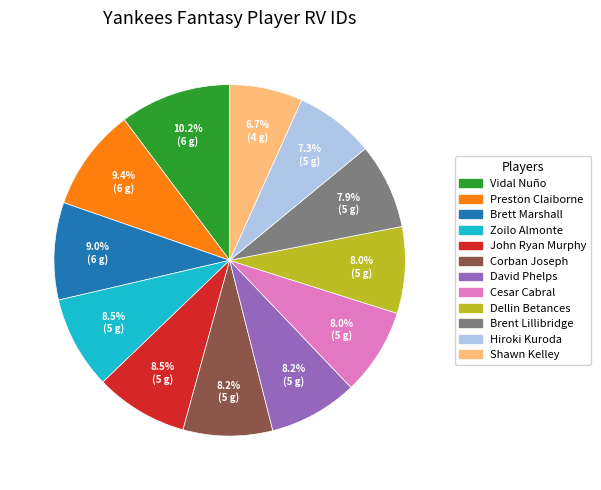

Which category has the smallest portion of the pie?

Shawn Kelley